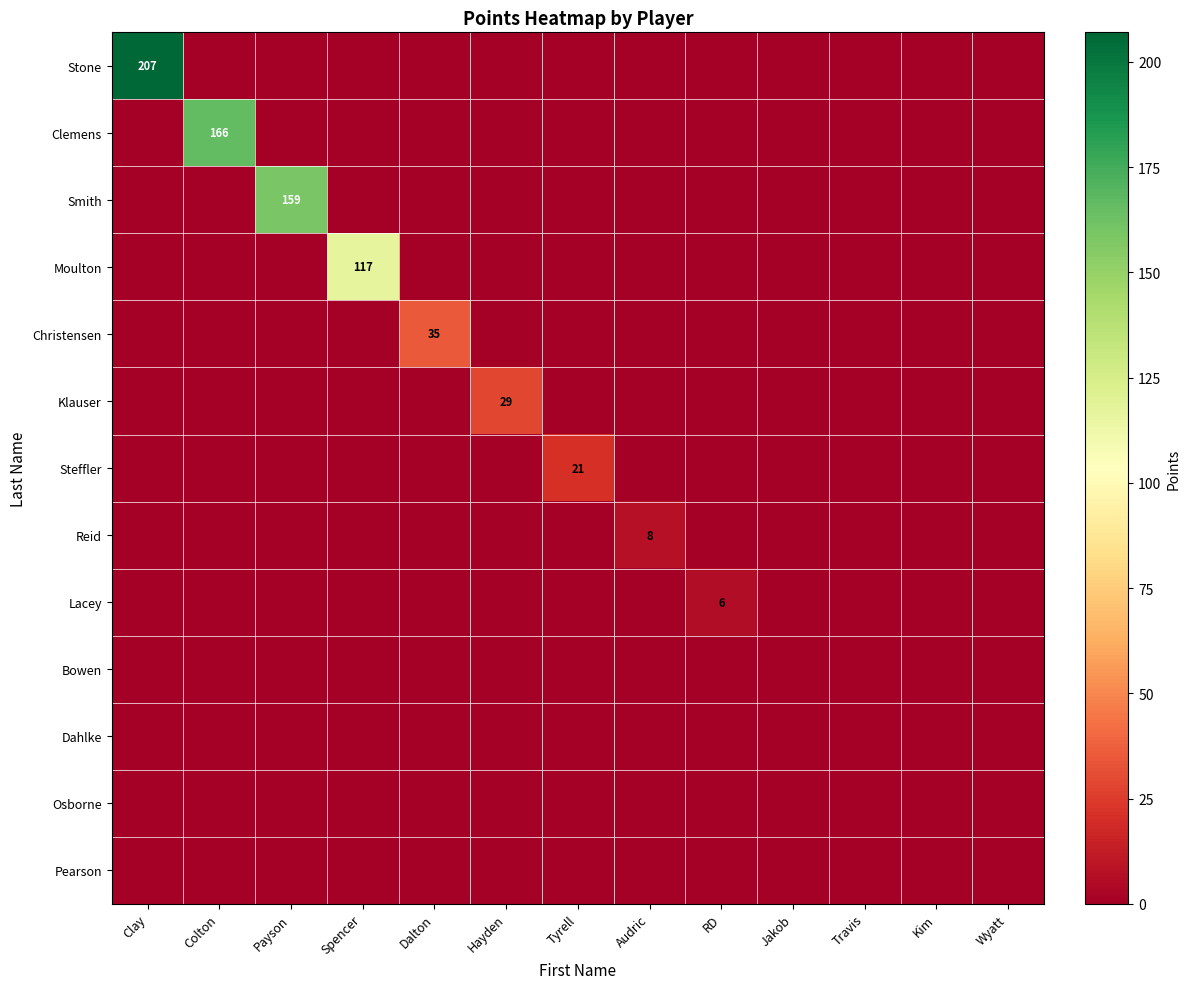

Is it true that Smith equals 236 at Payson?

False